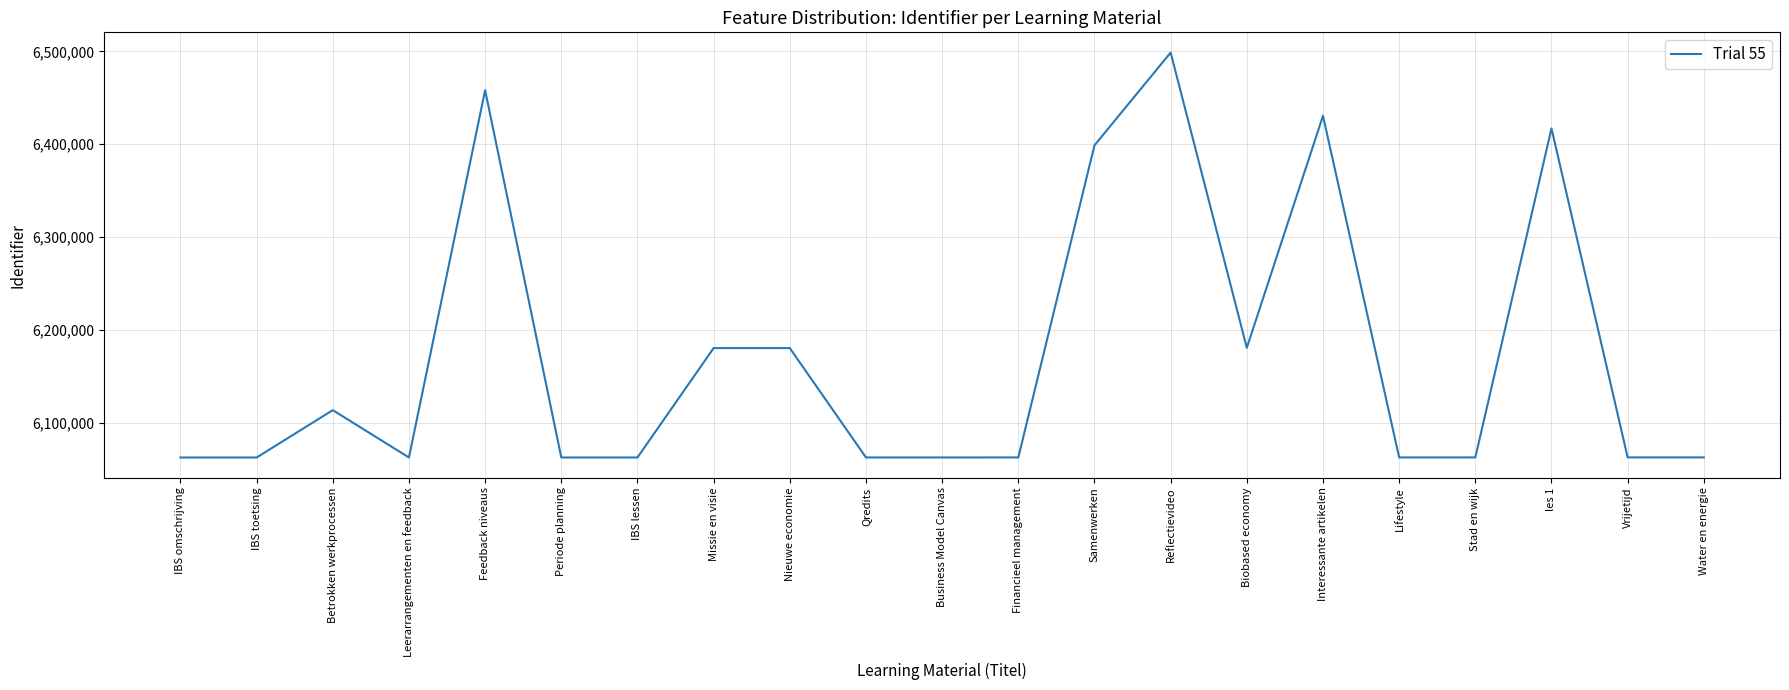

What is the minimum value shown in the chart?

6062881